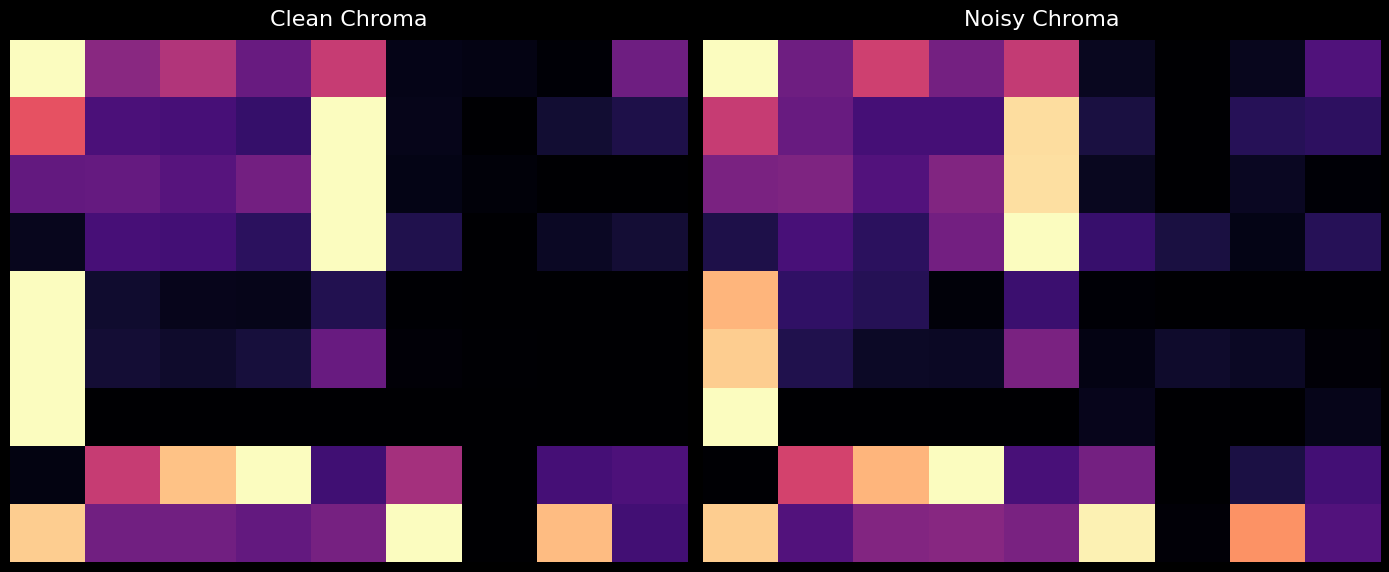

How many distinct data groups are displayed?

9